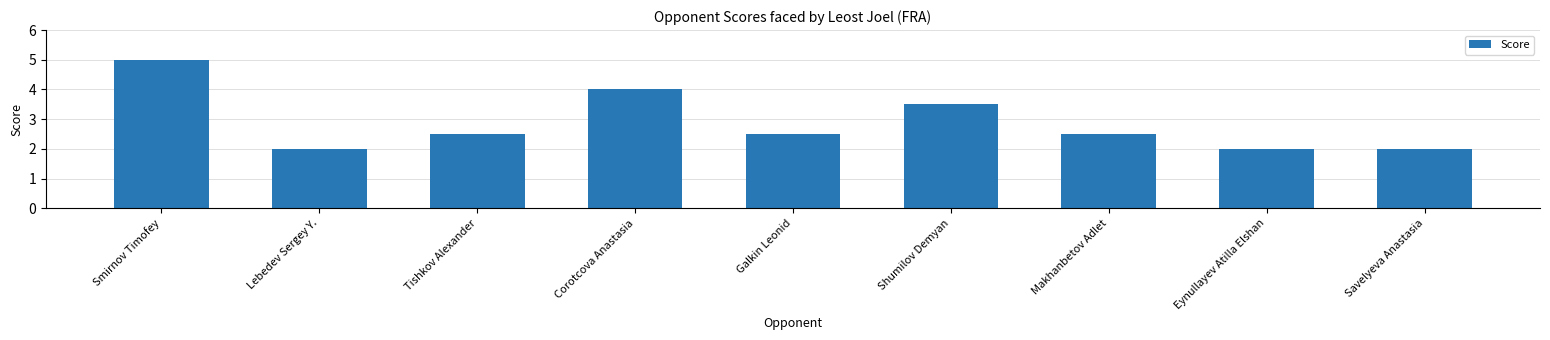

Read the value at Makhanbetov Adlet.

2.5